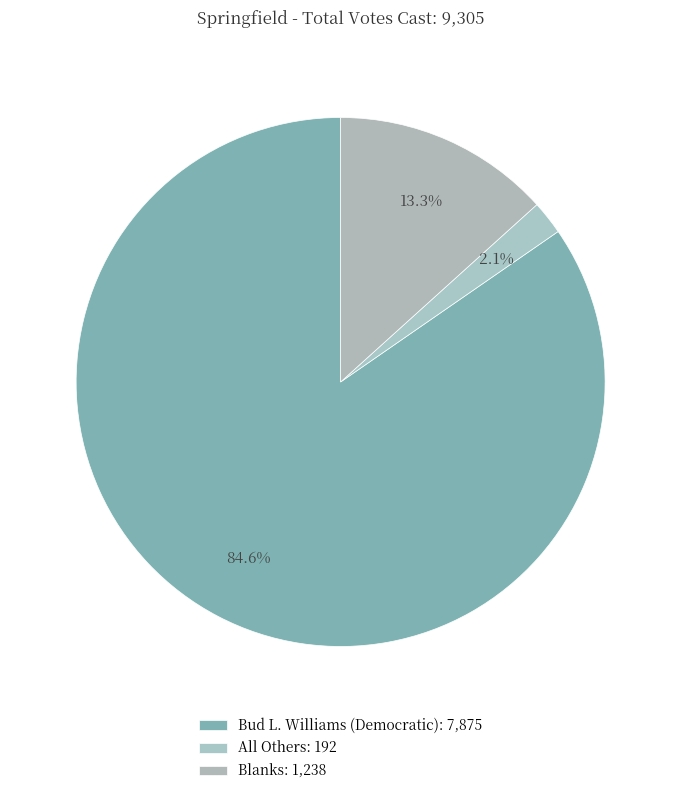

How many segments does this pie chart have?

3